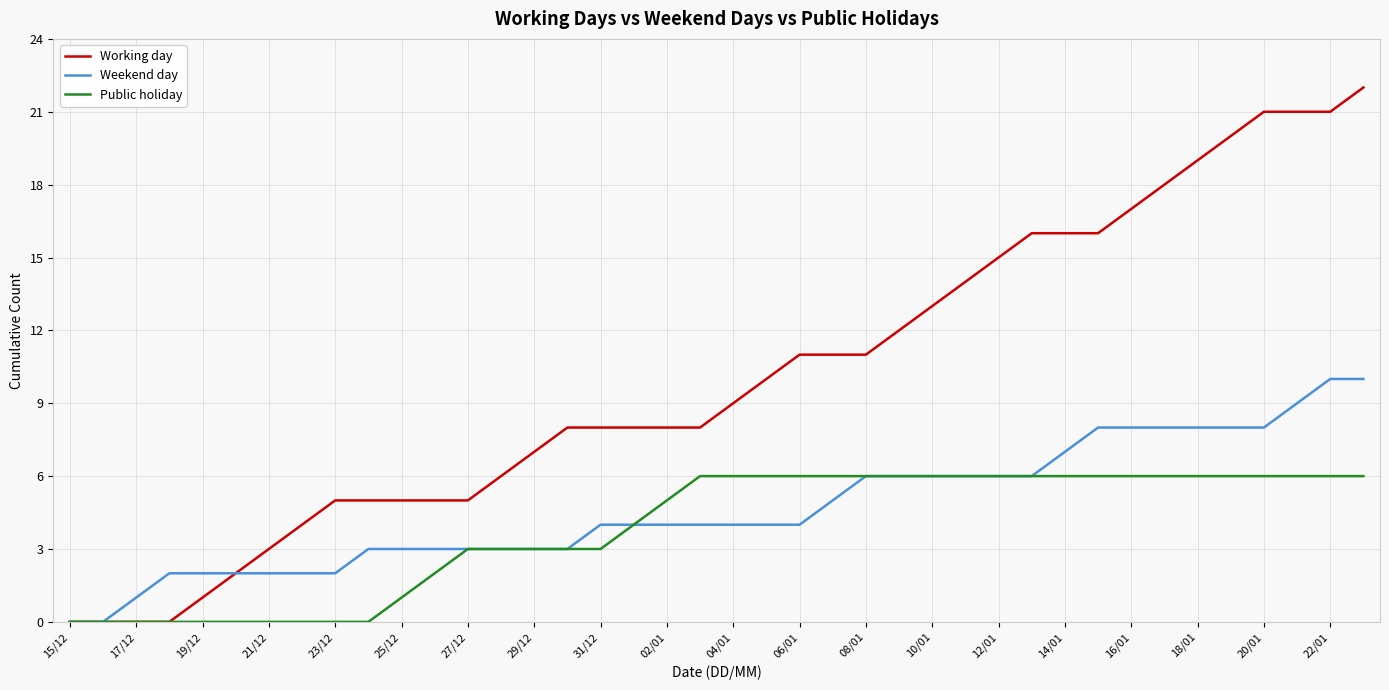

Which series has the largest total across all categories?

Working day